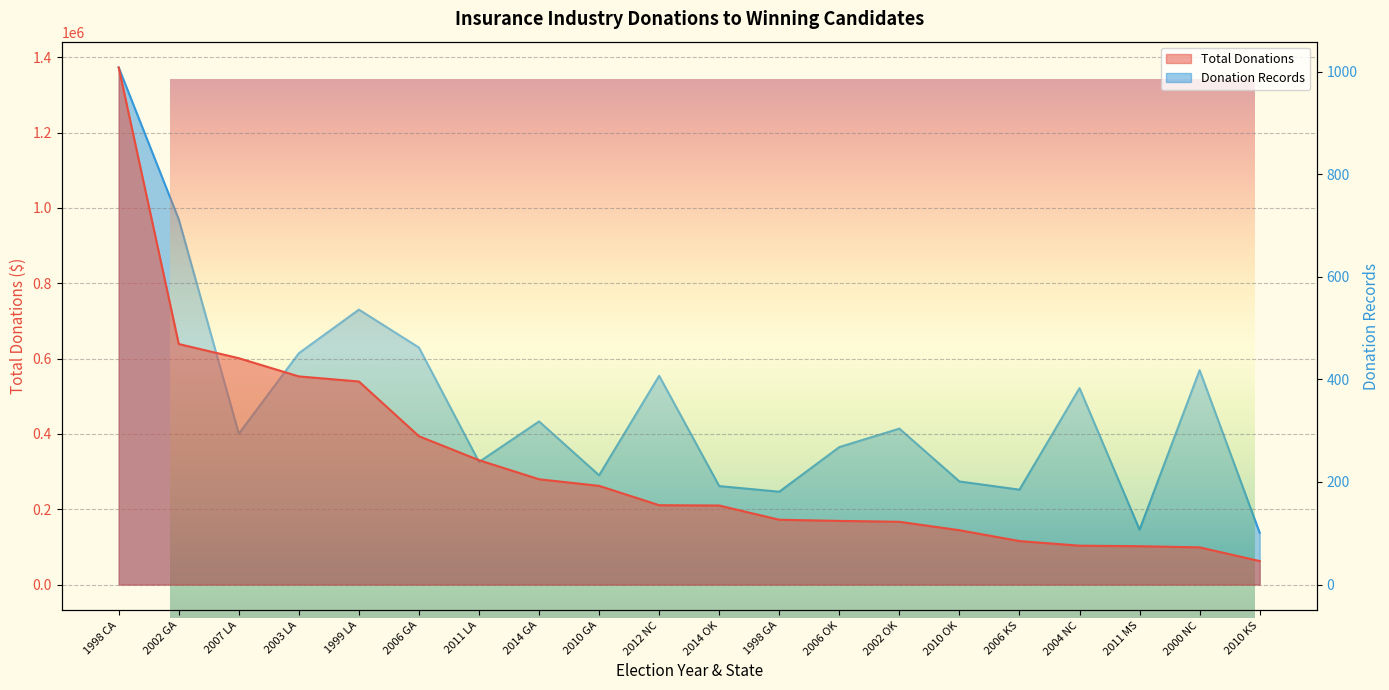

What are all the series names shown in the legend?

Total Donations, Donation Records